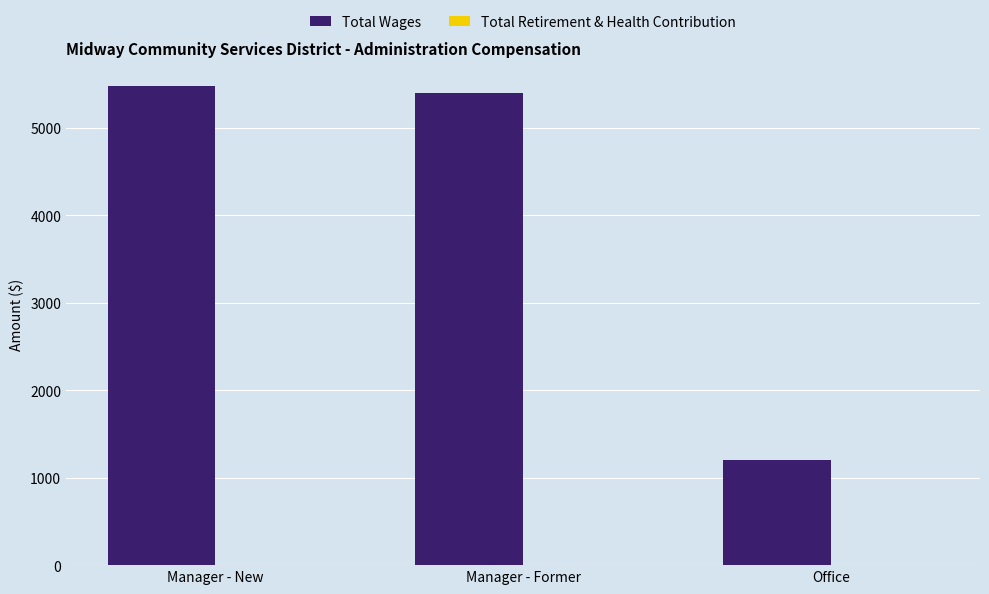

Does the chart contain stacked bars?

No